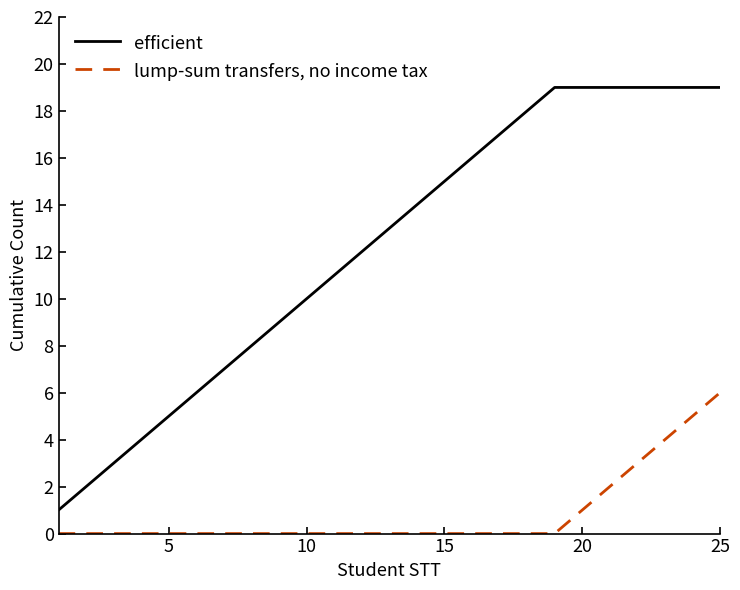

True or false: efficient and lump-sum transfers, no income tax intersect in this chart.

False